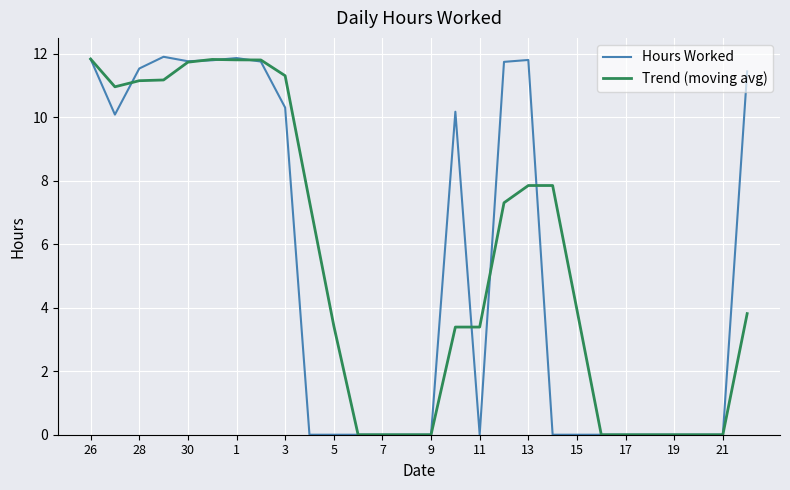

What is the highest value of the Hours Worked series?

11.9